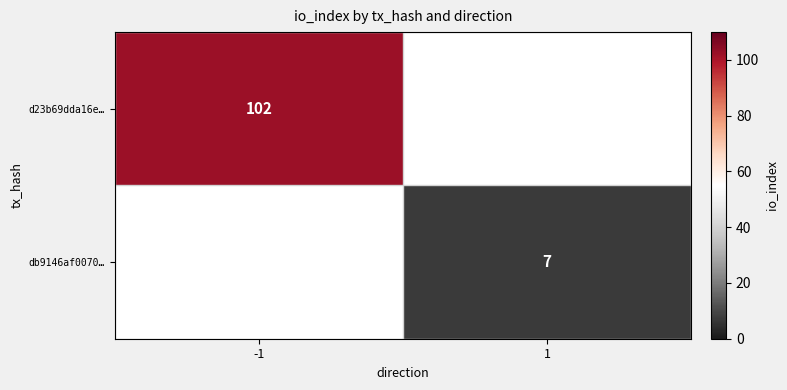

Which has a higher value, -1 or 1?

-1